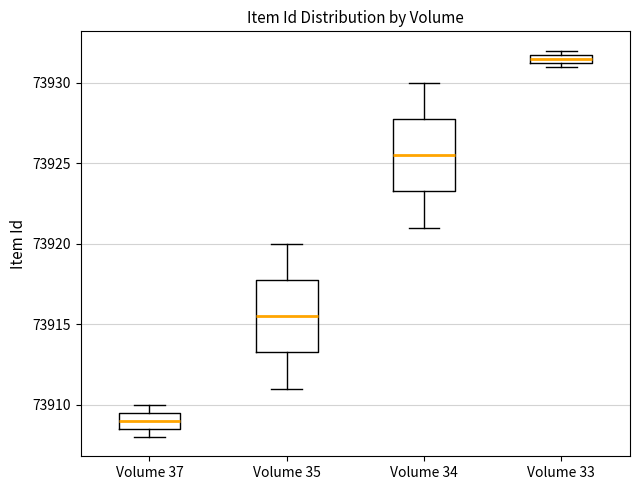

Which box's median line is the lowest?

Volume 37